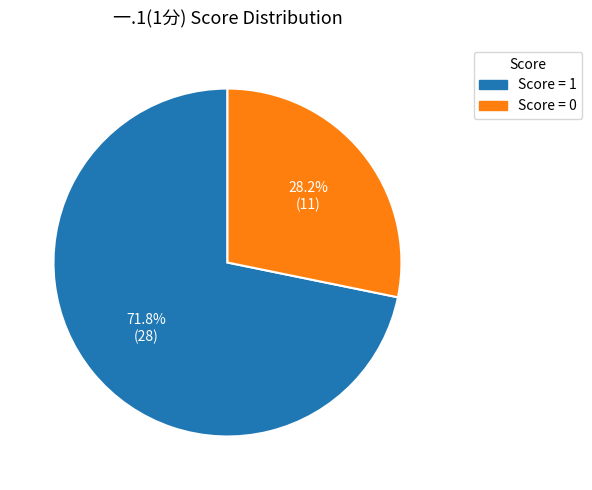

Is the sum of Score = 0 and Score = 1 greater than half?

Yes